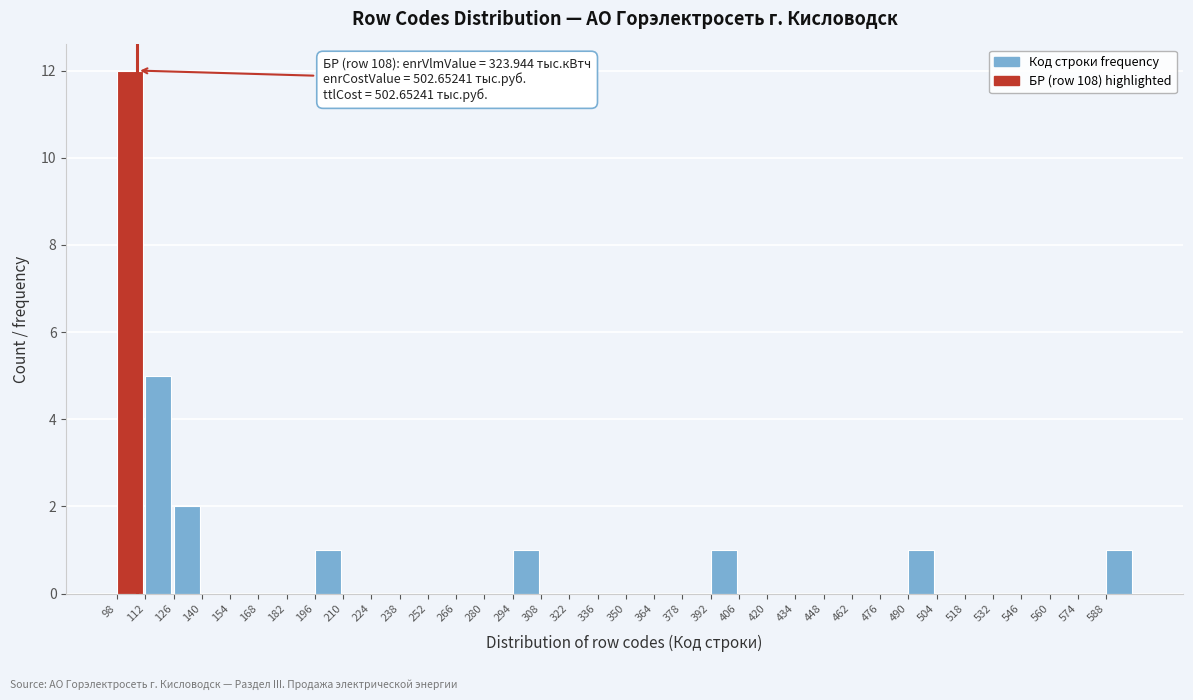

Over which range of the x-axis is the bar tallest?

98 to 112